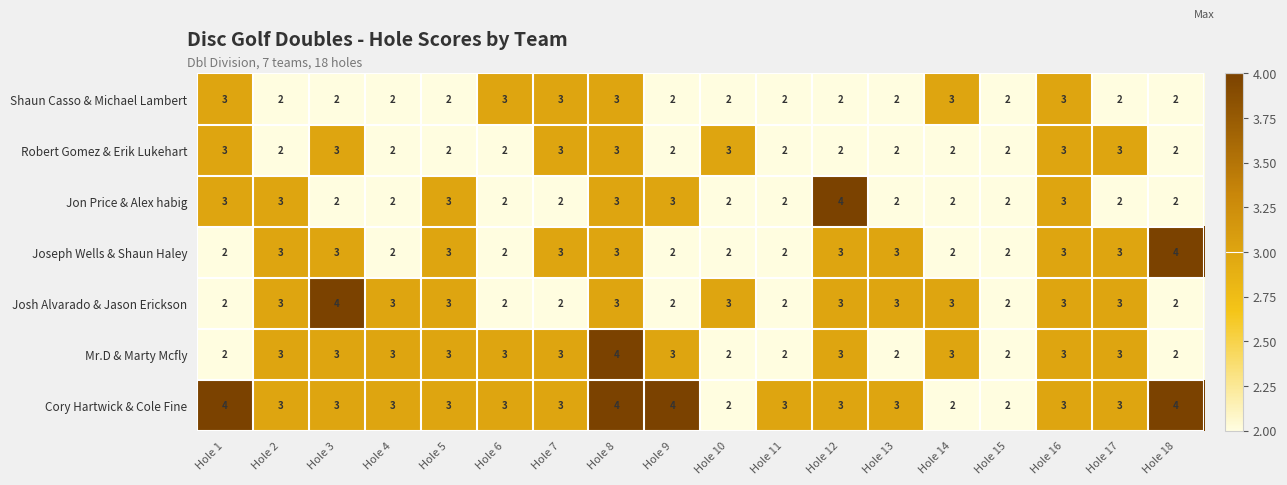

What is the maximum value for Robert Gomez & Erik Lukehart?

3